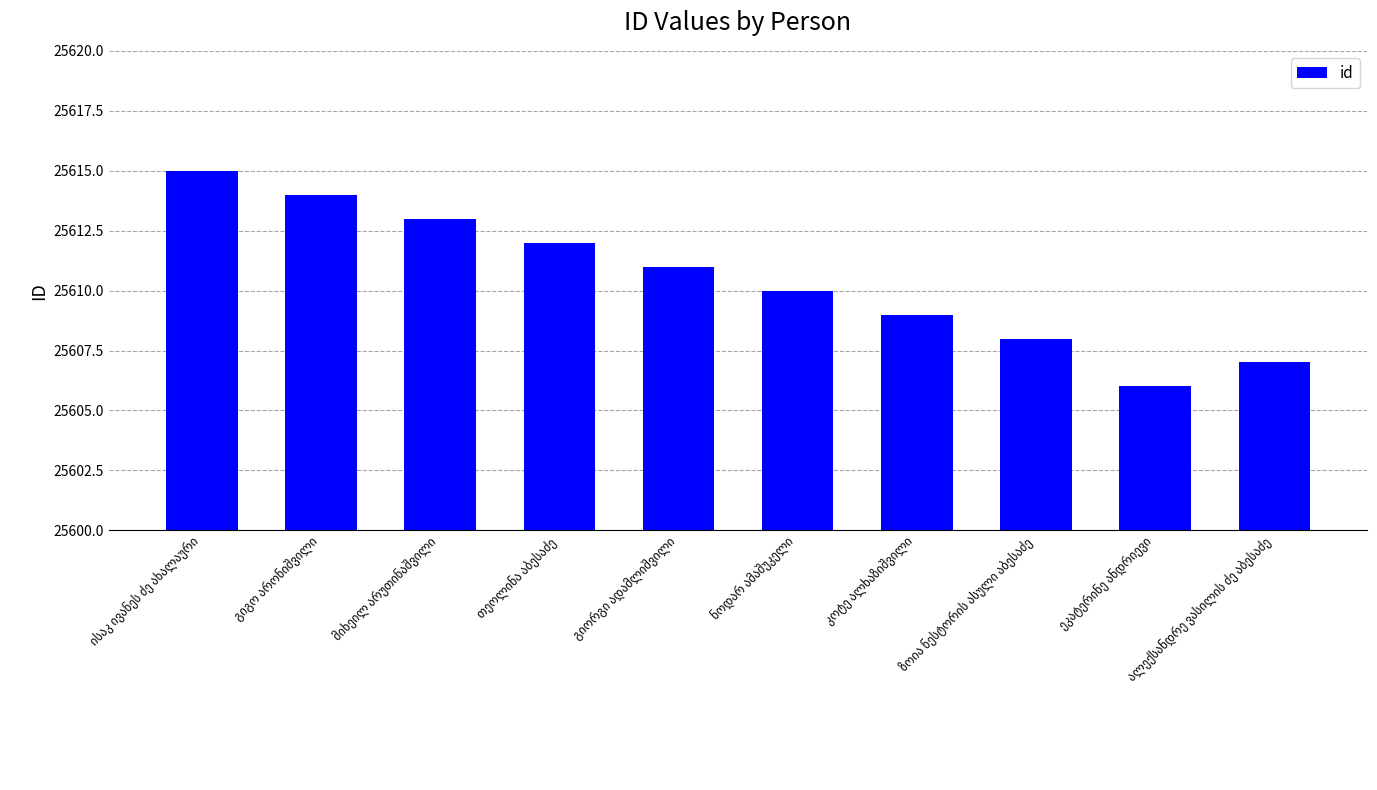

How many data points does each series have?

10